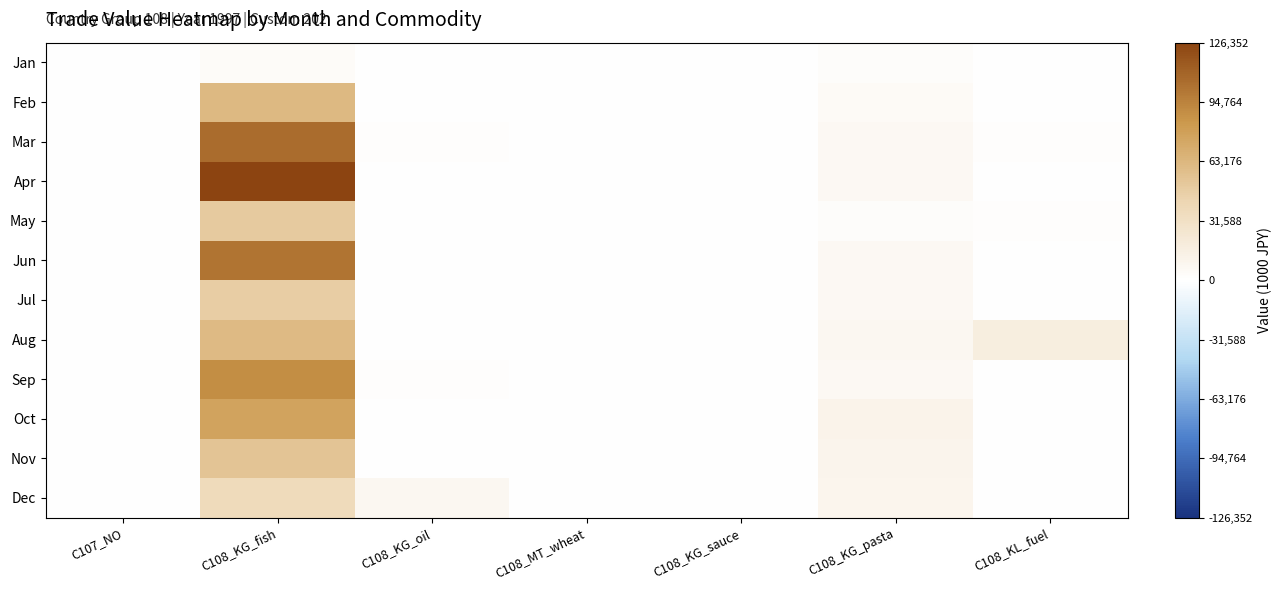

What is the difference between the highest and lowest values at C108_KL_fuel?

16940